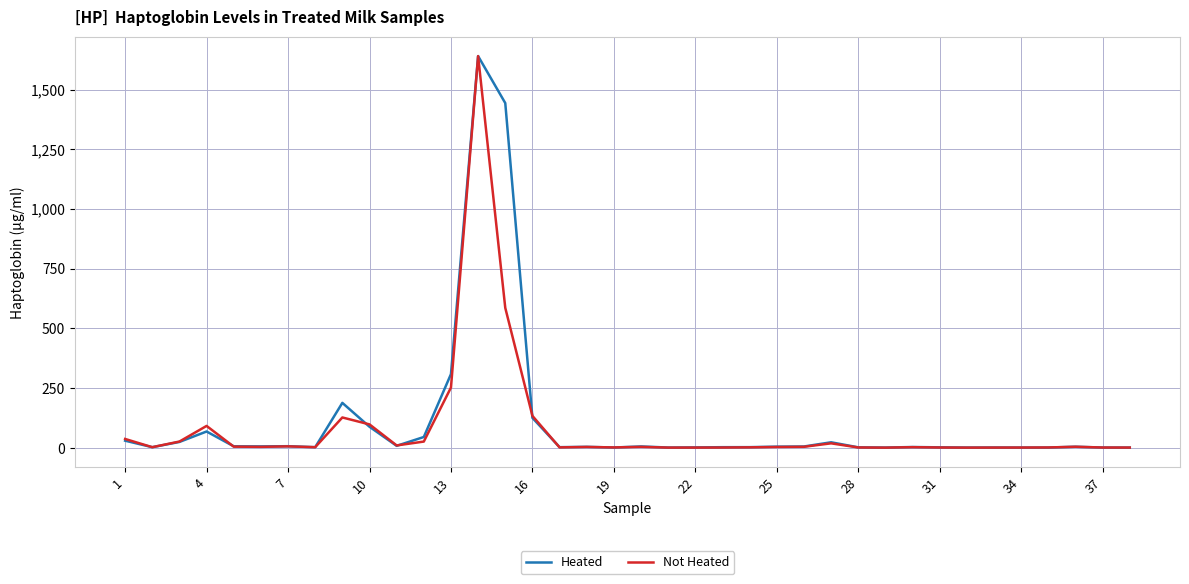

What is the greatest value displayed?

1640.0